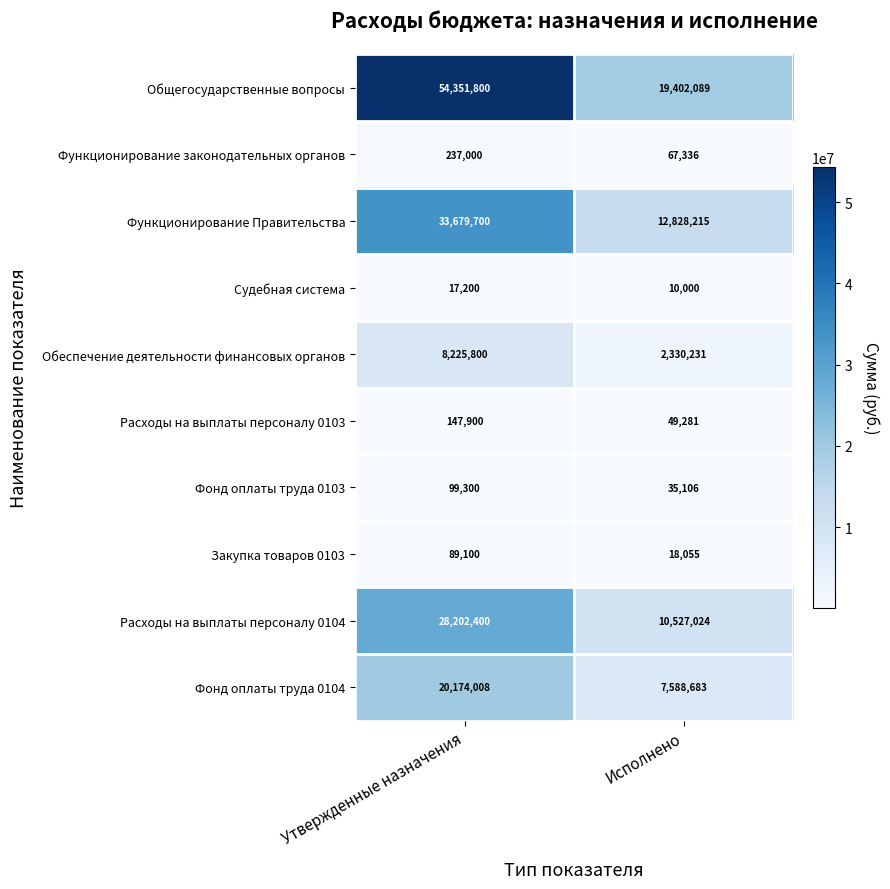

At how many categories does at least one series exceed 10437419?

2